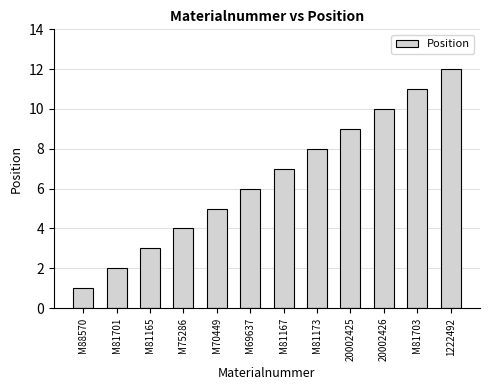

What is the difference between the second highest and second lowest values?

9